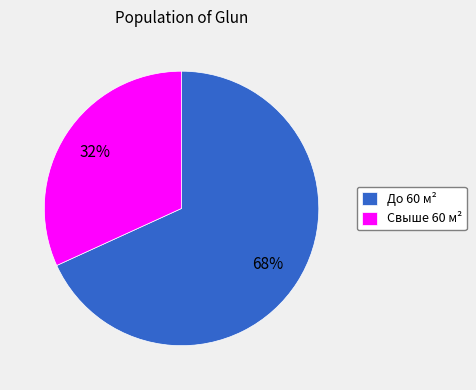

What percentage is the Свыше 60 м² slice, to the nearest percent?

32%